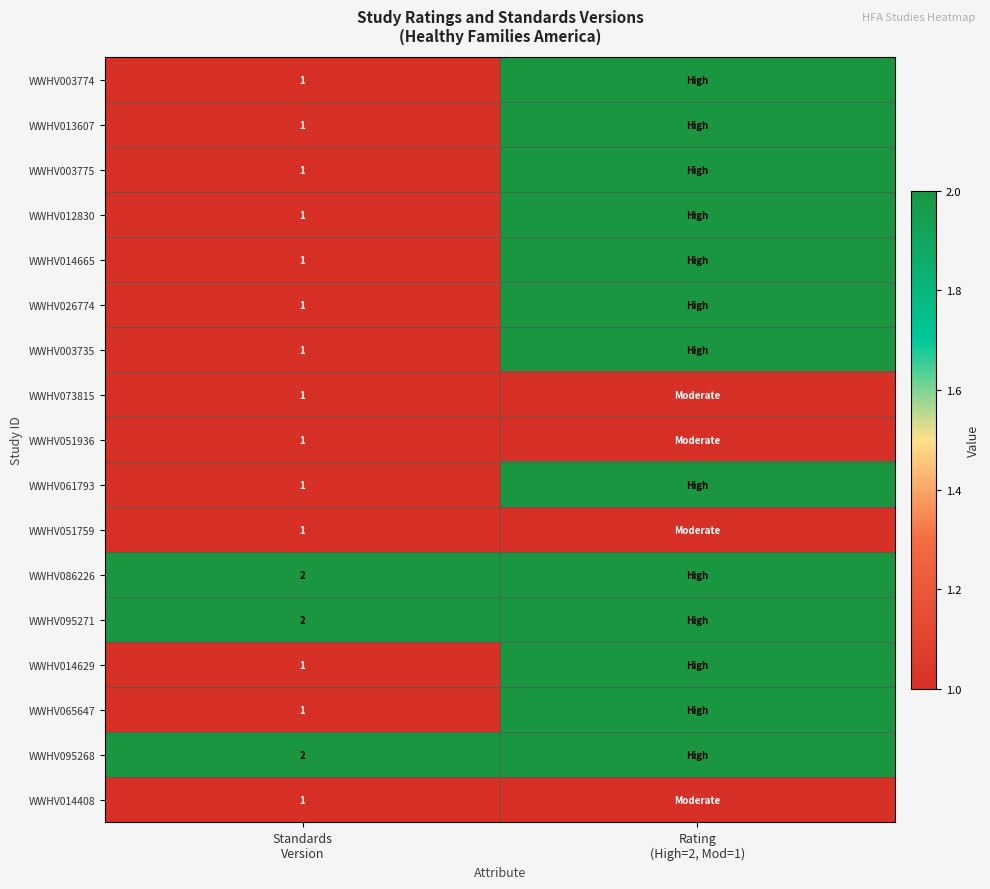

What is the total value across all series at Rating
(High=2, Mod=1)?

30